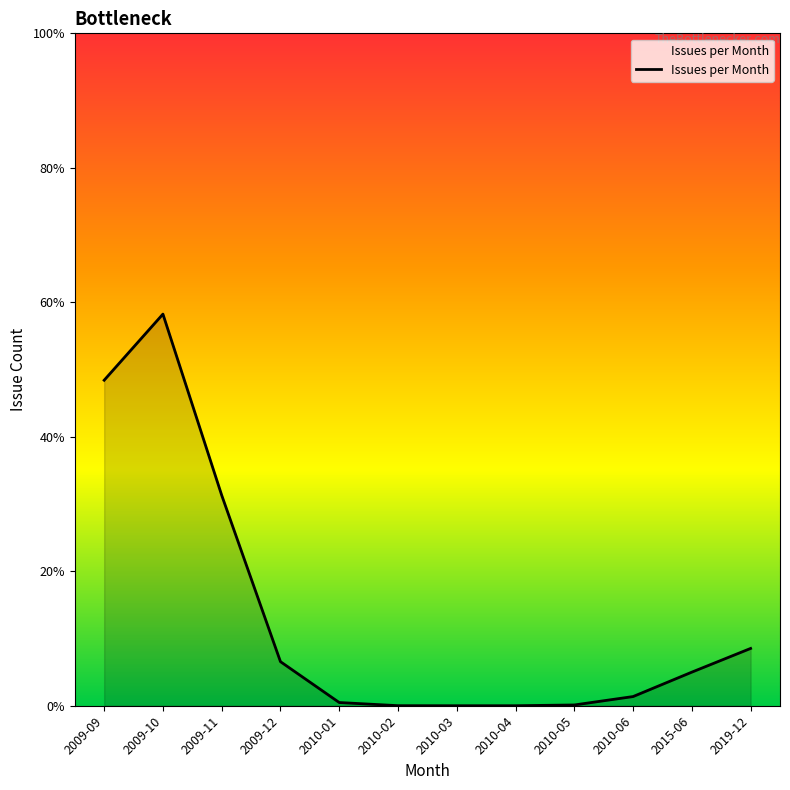

Between 2009-09 and 2009-11, which is larger?

2009-09